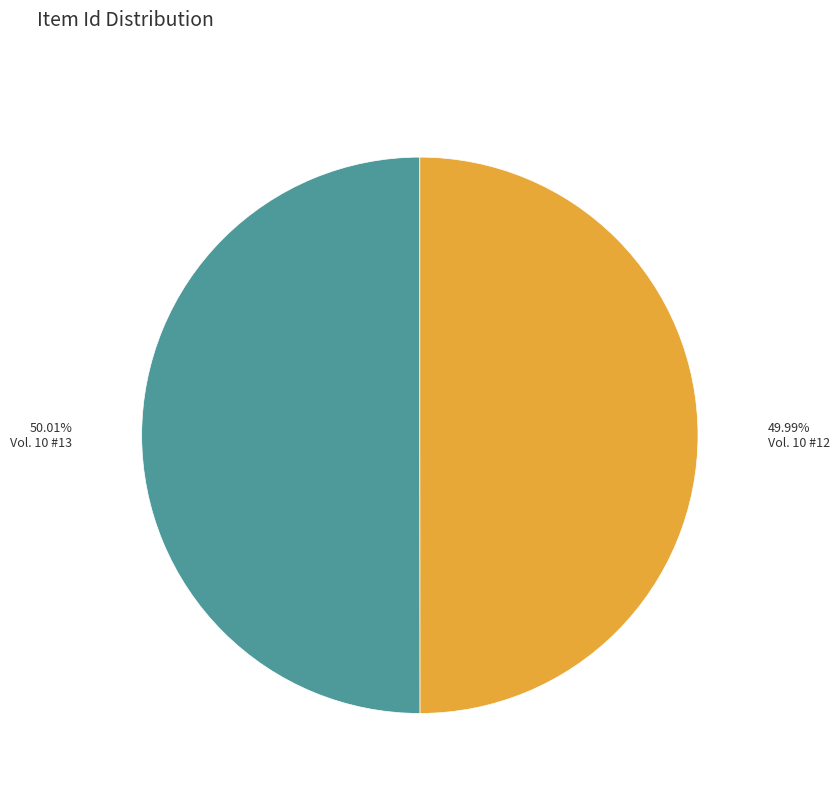

Is there a majority slice in this chart?

Yes